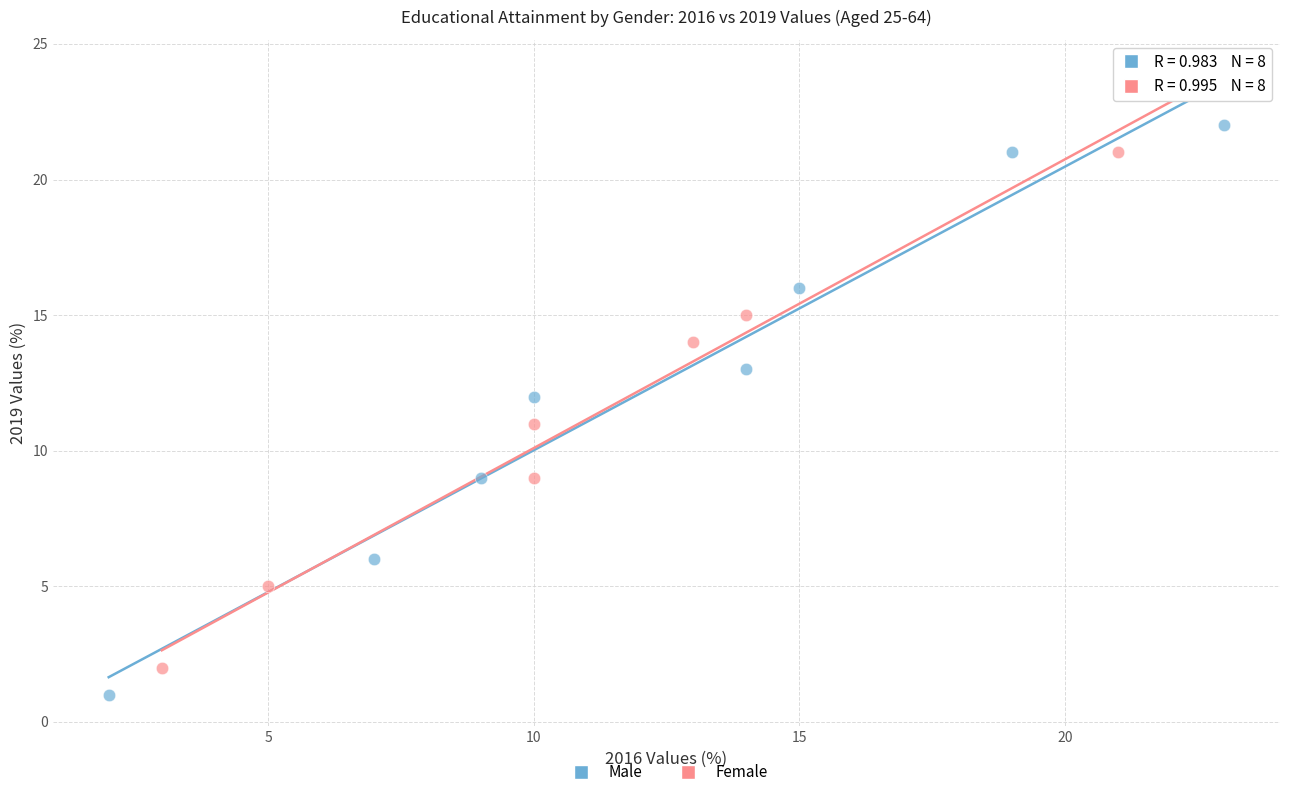

Which series contains the highest Y value?

Female